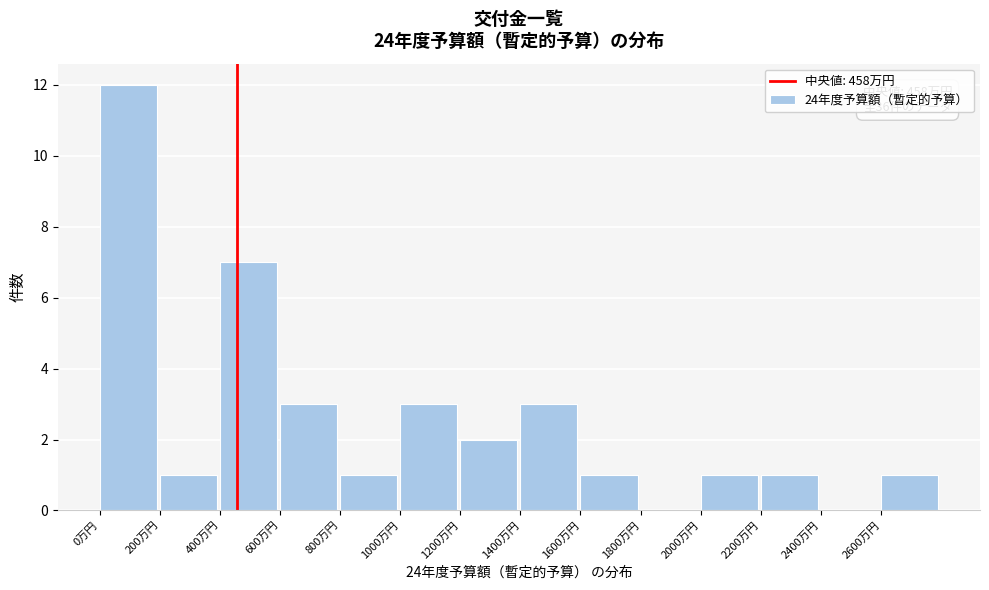

Reading right to left, list all the values displayed in this chart.

2600万円=1	2400万円=0	2200万円=1	2000万円=1	1800万円=0	1600万円=1	1400万円=3	1200万円=2	1000万円=3	800万円=1	600万円=3	400万円=7	200万円=1	0万円=12